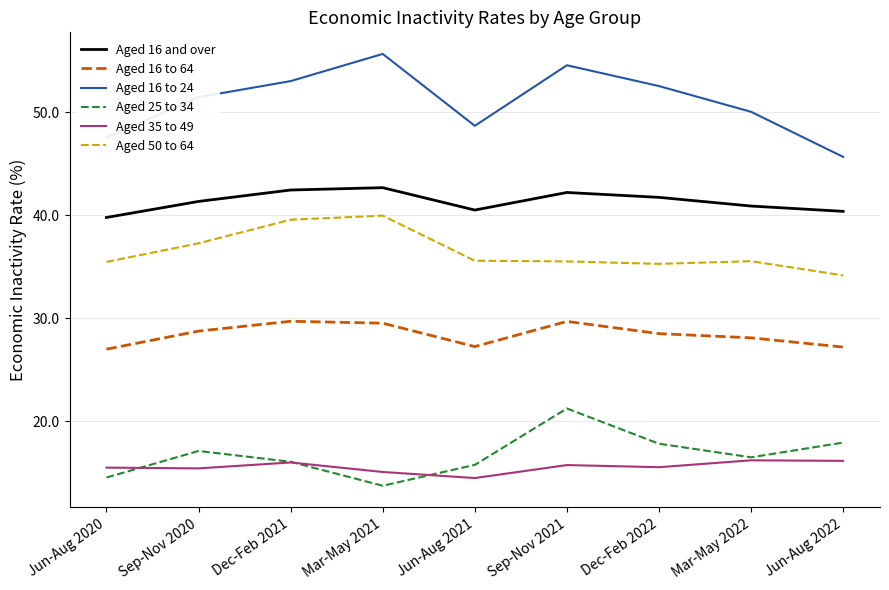

What is the difference between the maximum and minimum values in the Aged 50 to 64 series?

5.8